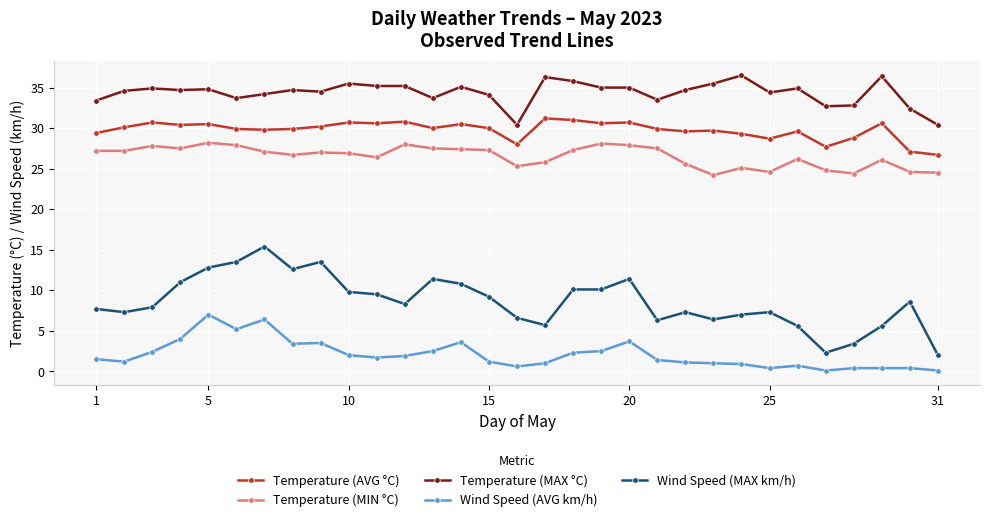

Which series has the widest spread of values?

Wind Speed (MAX km/h)